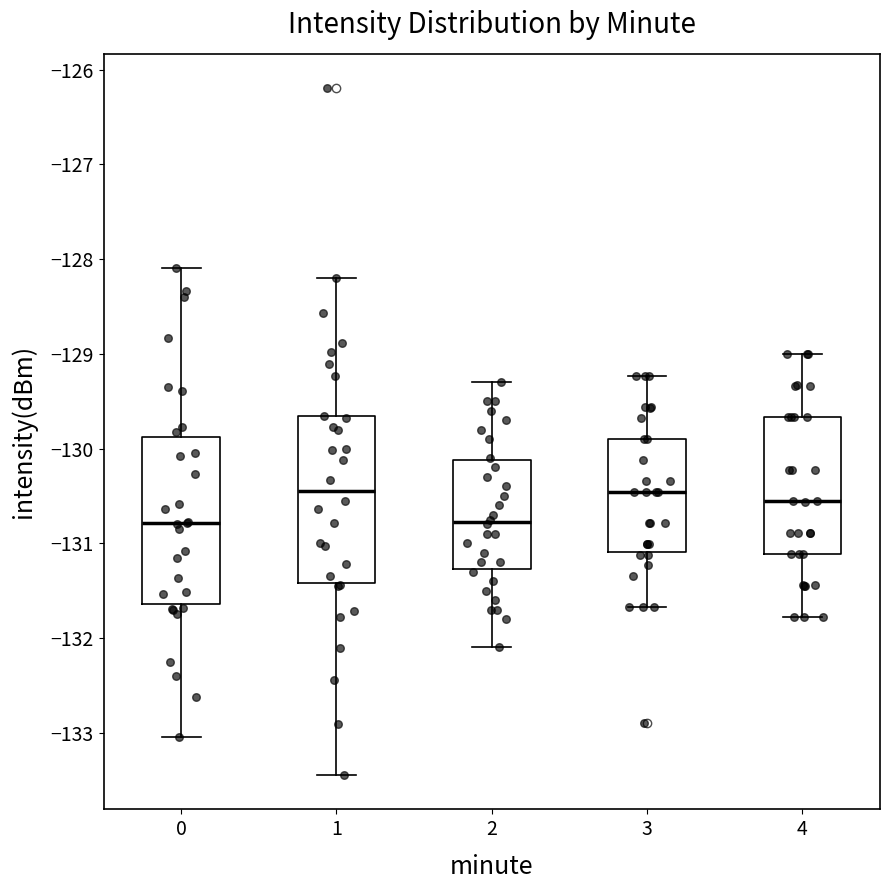

Reading left to right, read every box against the y-axis: the position of its median line, the range the box covers, and the ends of its whiskers. The values are not printed on the chart, so give them approximately, as read against the axis.

0: median -130.8, box -131.6 to -129.9, whiskers -133.0 to -128.1
1: median -130.4, box -131.4 to -129.7, whiskers -133.4 to -128.2
2: median -130.8, box -131.3 to -130.1, whiskers -132.1 to -129.3
3: median -130.5, box -131.1 to -129.9, whiskers -131.7 to -129.2
4: median -130.6, box -131.1 to -129.7, whiskers -131.8 to -129.0